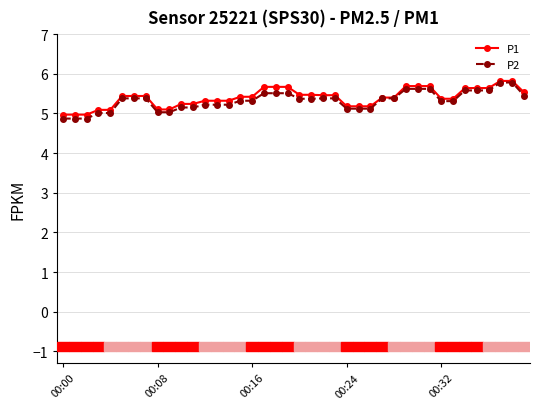

List the series in order of their overall mean, highest first.

P1, P2